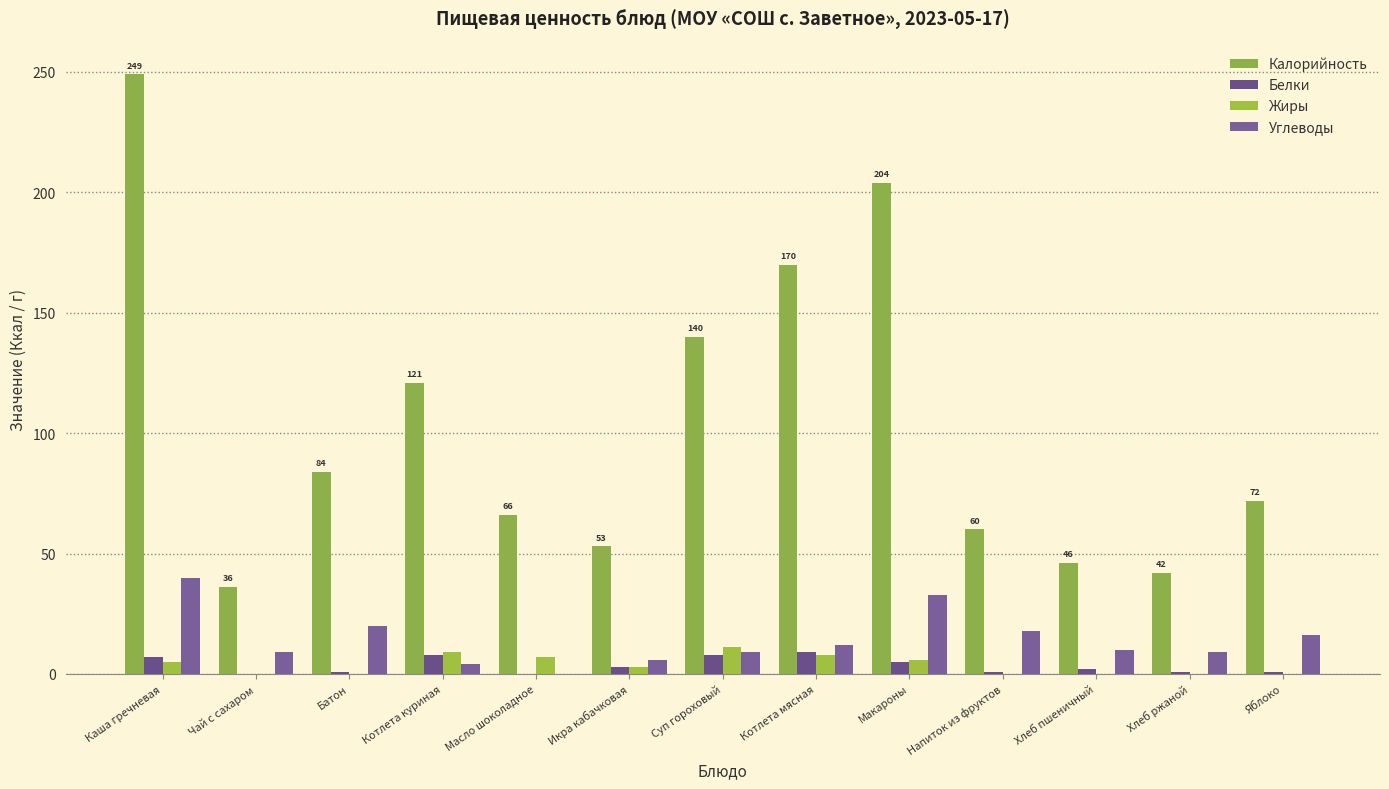

Count the number of data series in this chart.

4